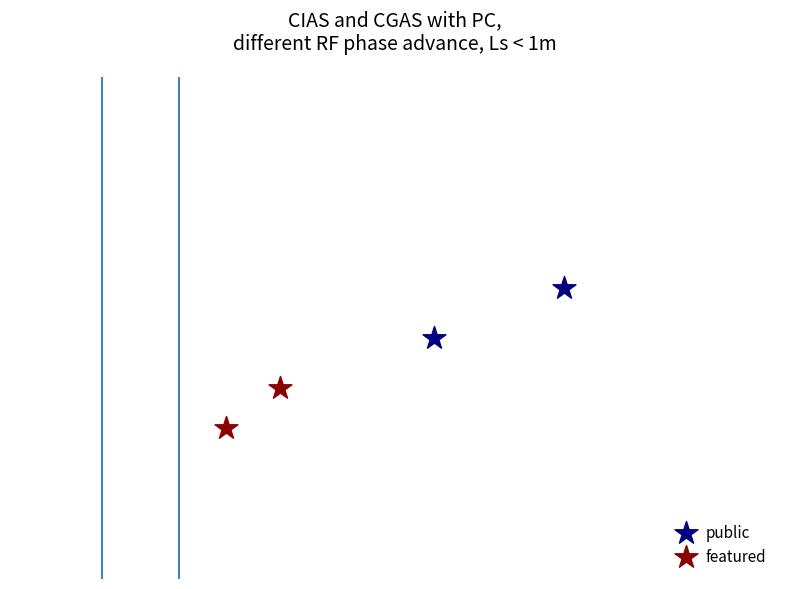

Which series has the widest spread of Y values?

public